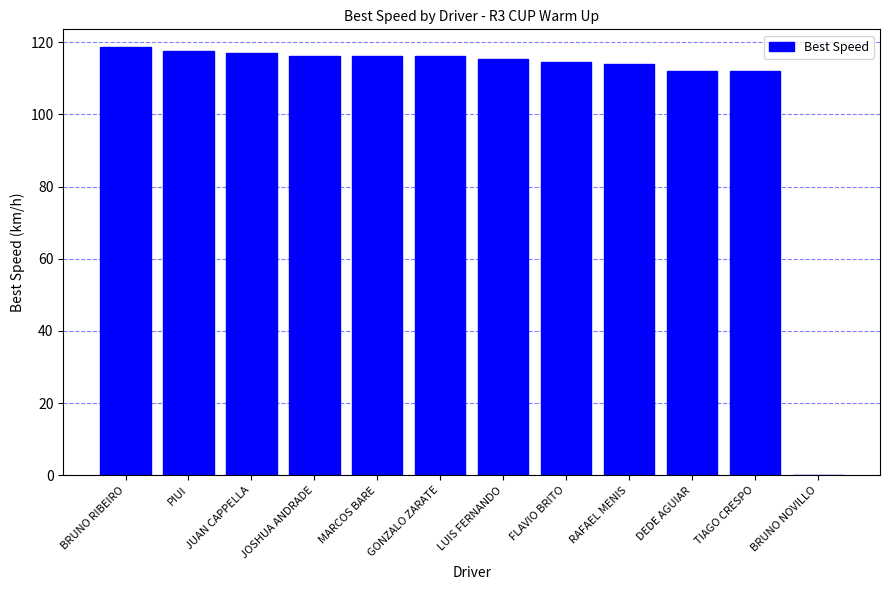

What is the sum of all values?

1269.4